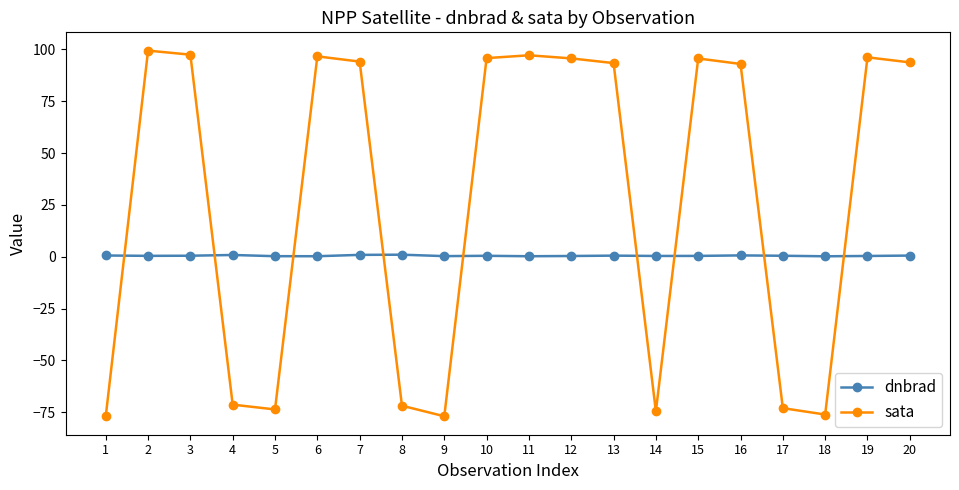

True or false: sata has a value of -50.2 at 17.

False